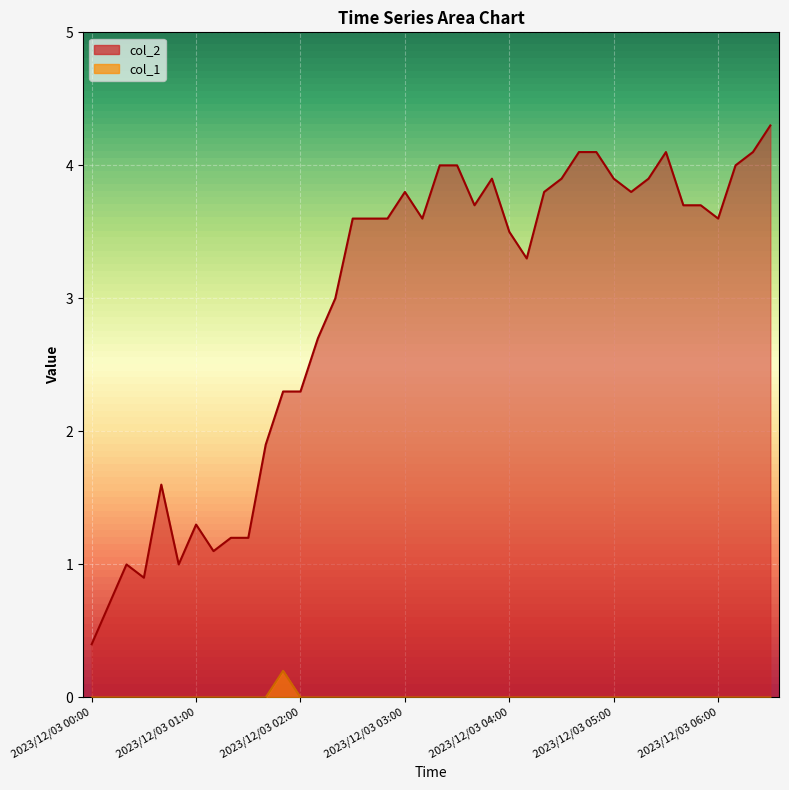

Which label corresponds to the largest value in the chart?

2023/12/03 06:30